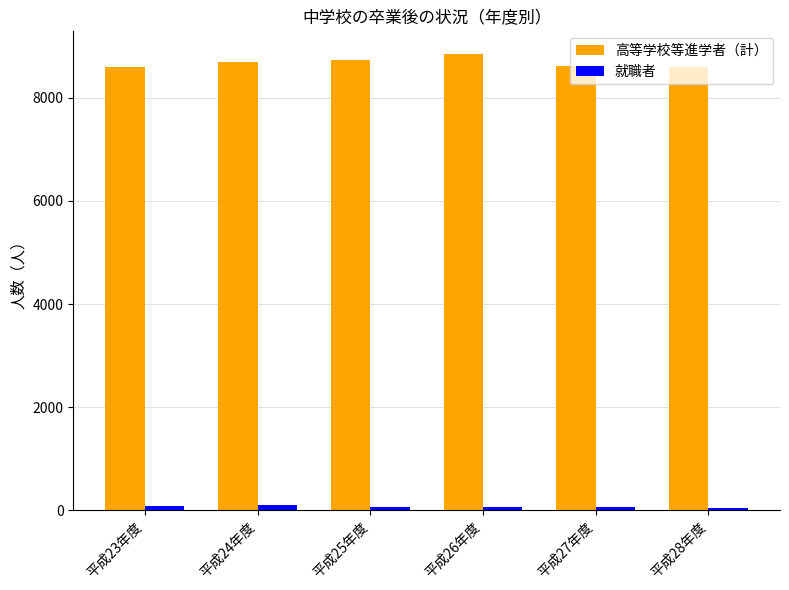

At how many categories does at least one series exceed 4442?

6